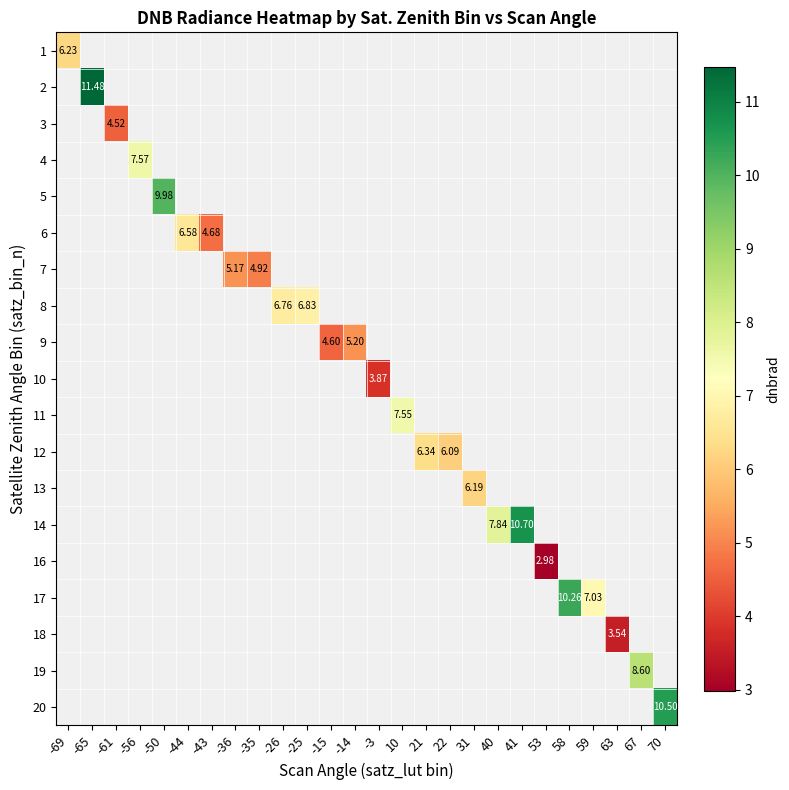

What is the greatest value displayed?

11.5